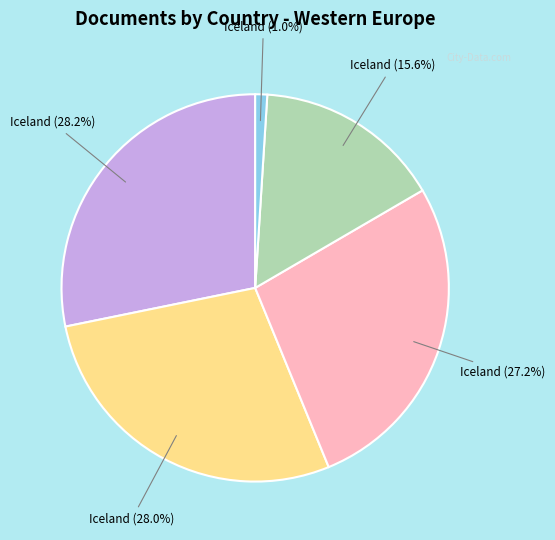

To the nearest percent, what is the average slice percentage?

20%